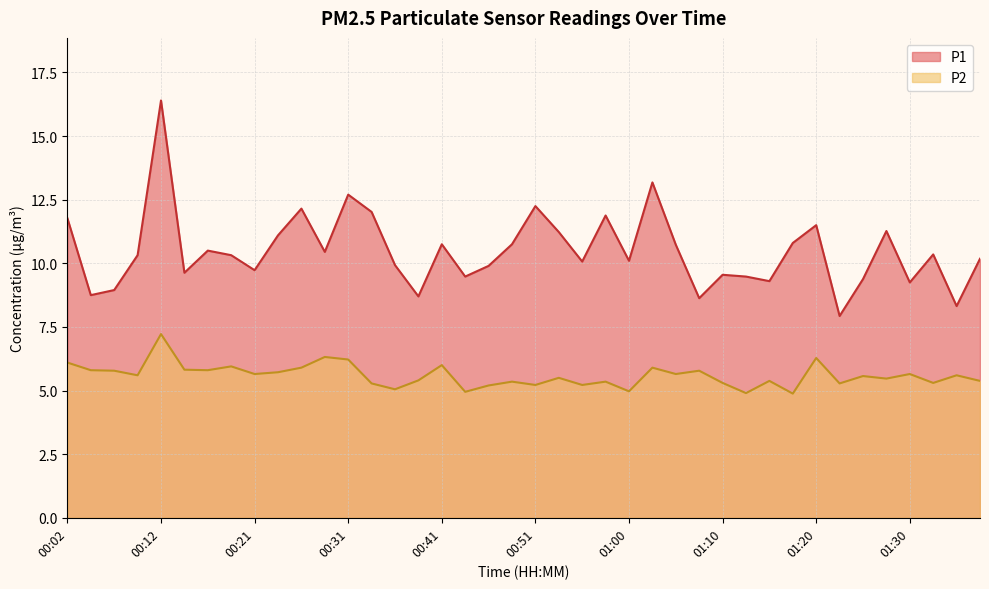

True or false: P1 and P2 cross at least once.

False